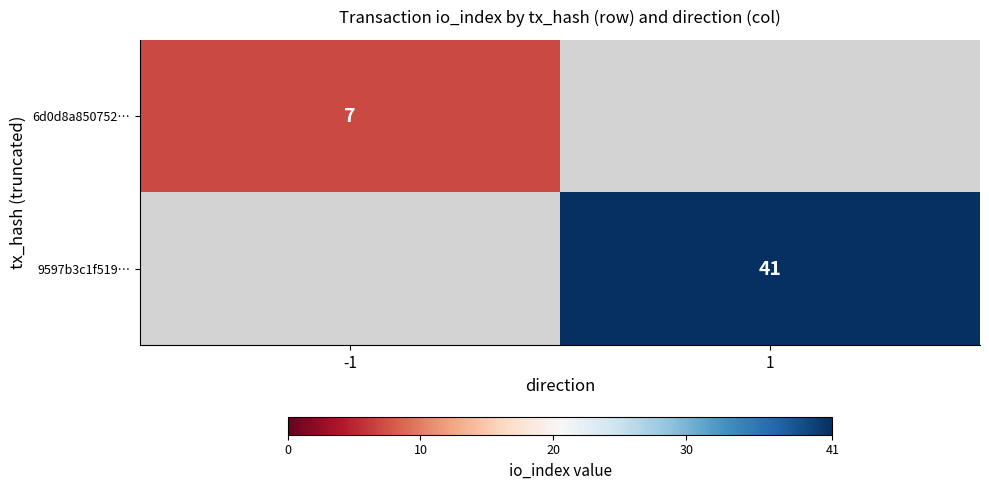

How many categories are shown in the chart?

2